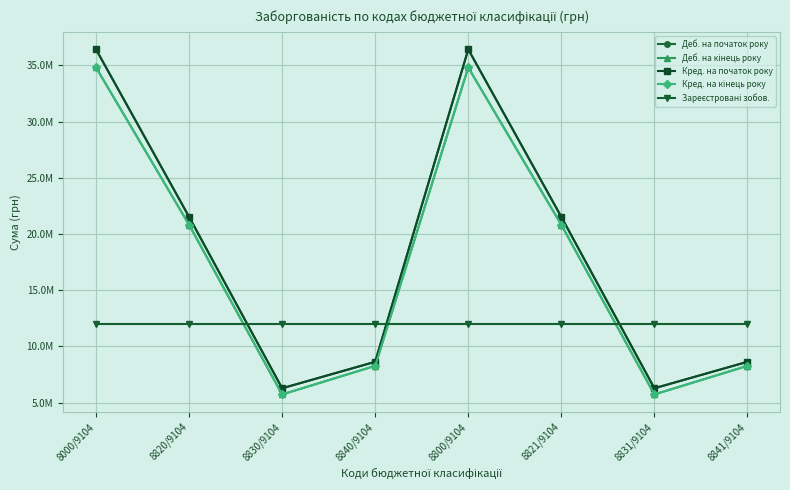

What is the total value across all series at 8830/9104?

35998944.9